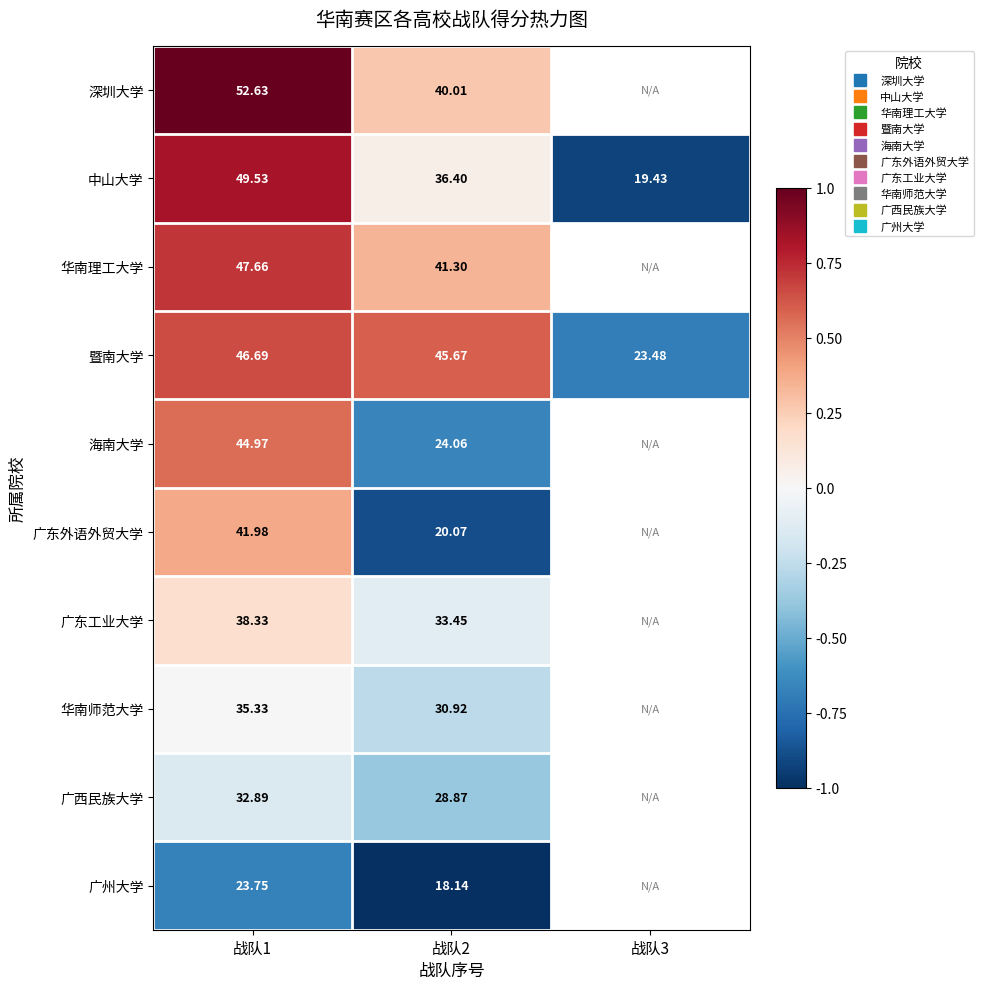

What is the total value across all series at 战队1?

3.5